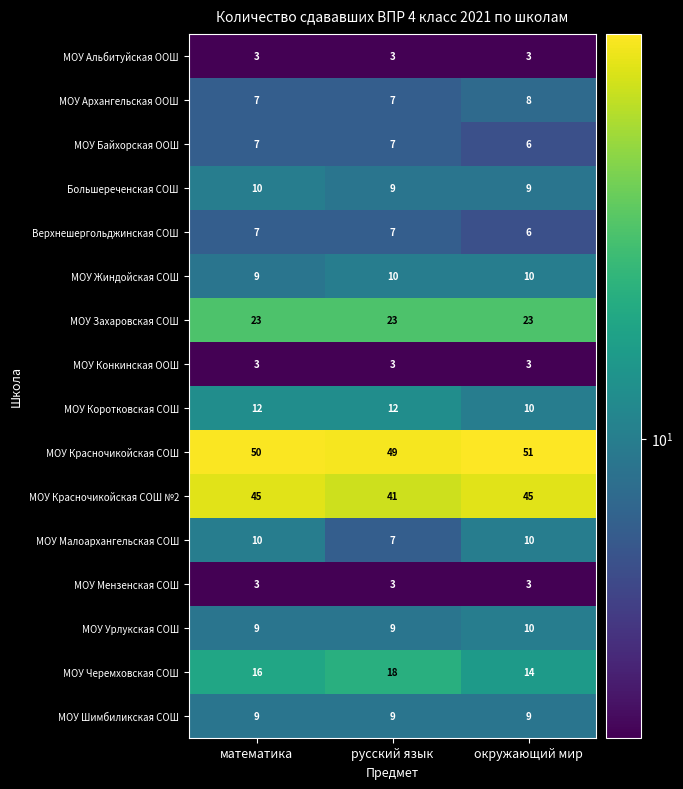

What is the average value of the МОУ Жиндойская СОШ series?

10